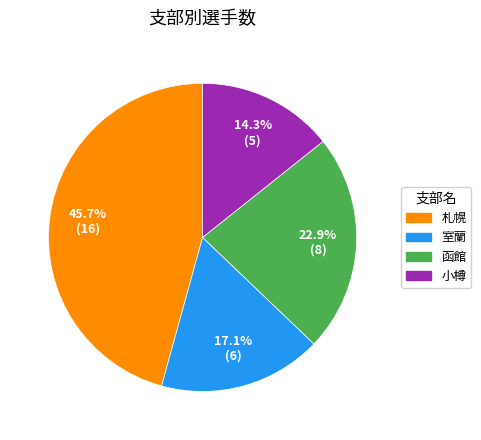

Which category has the smallest portion of the pie?

小樽